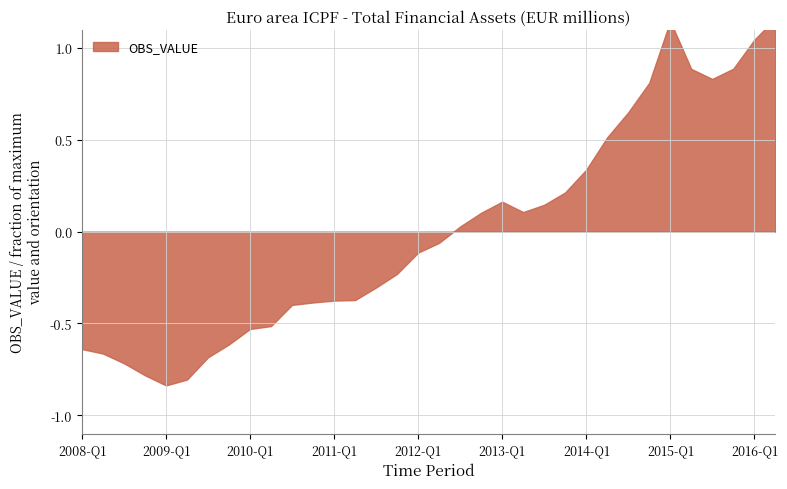

What is the label of the 12th point from the left?

2010-Q4